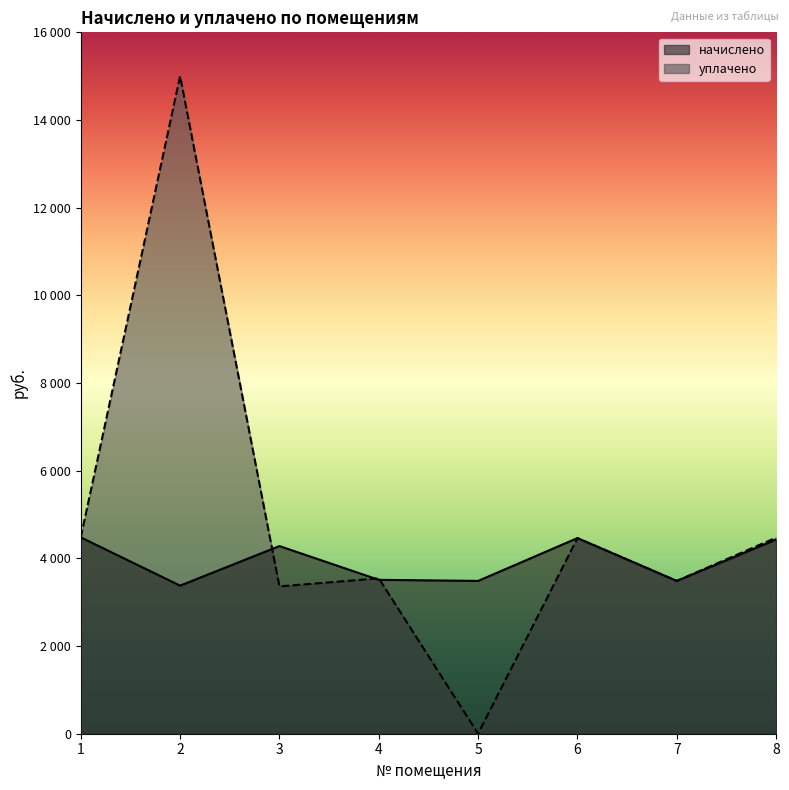

Rank the series by their average value, from highest to lowest.

уплачено, начислено